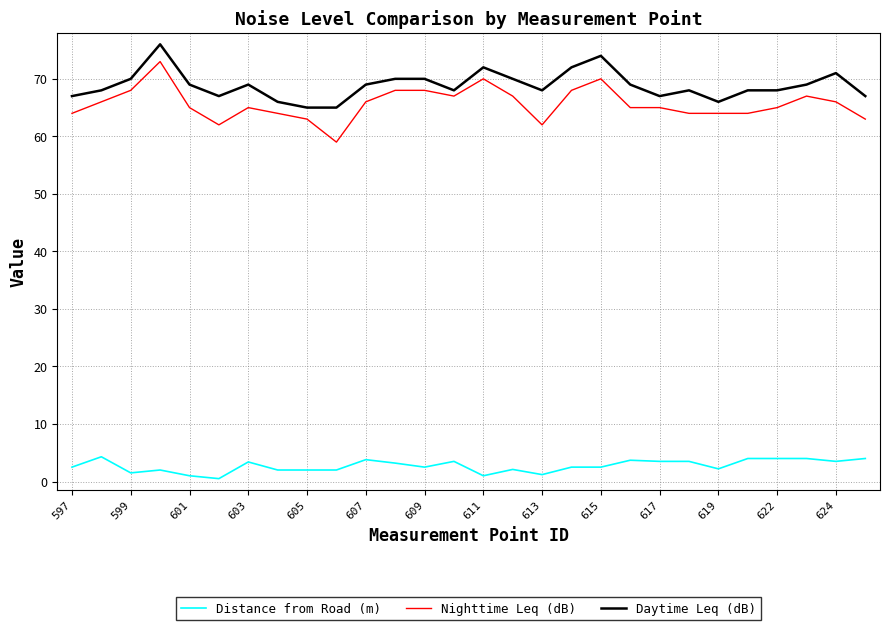

True or false: Nighttime Leq (dB) and Distance from Road (m) intersect in this chart.

False